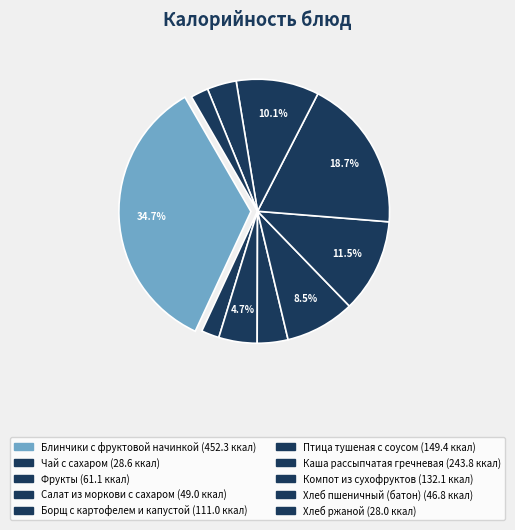

Count the number of slices in the pie.

10